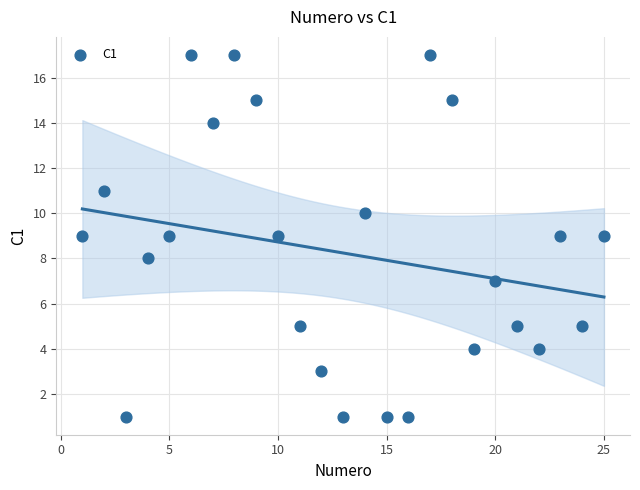

What is the range of Y values (max minus min)?

16